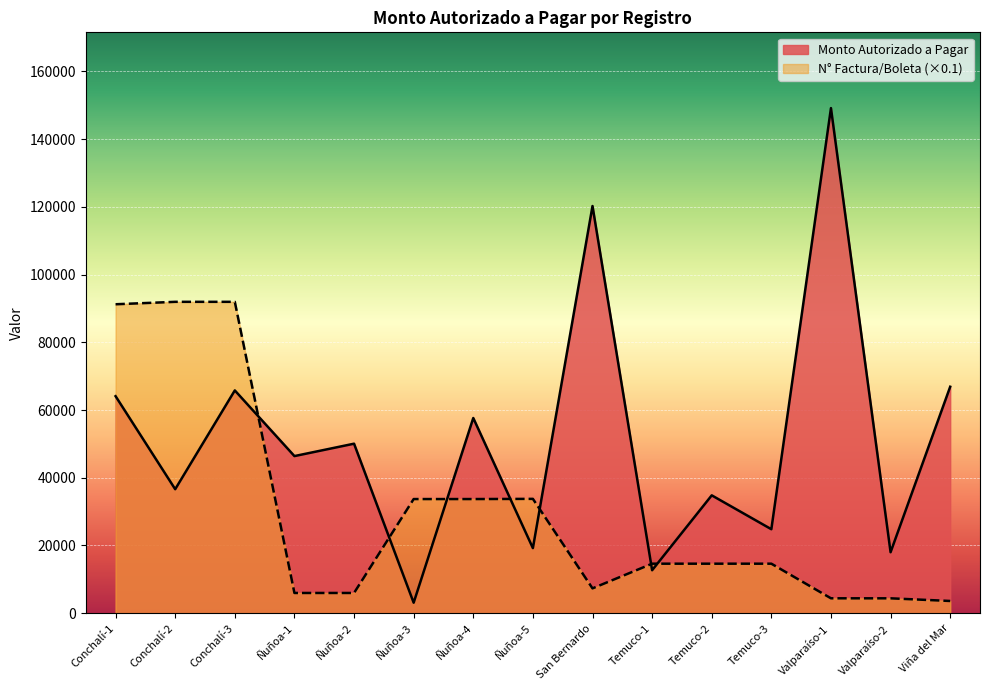

What position from the left is Temuco-2?

11